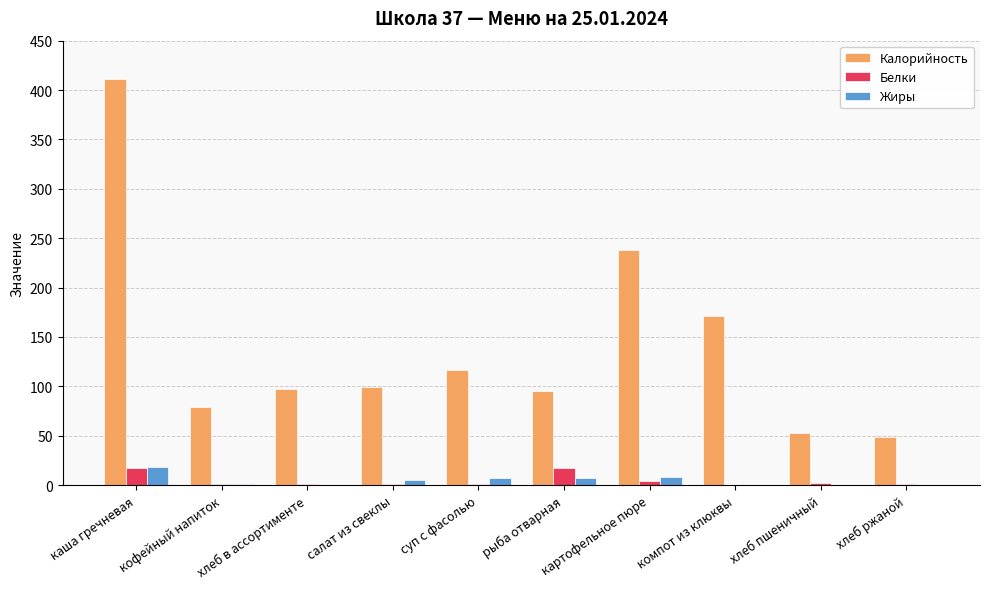

At which label does Жиры reach its peak?

каша гречневая